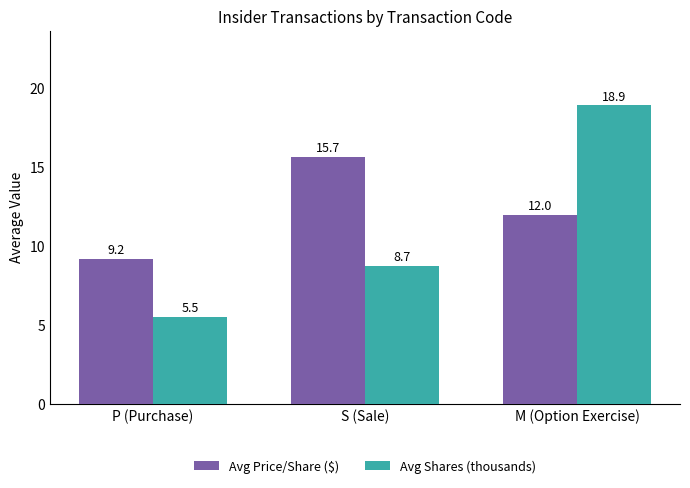

What are all the series names shown in the legend?

Avg Price/Share ($), Avg Shares (thousands)